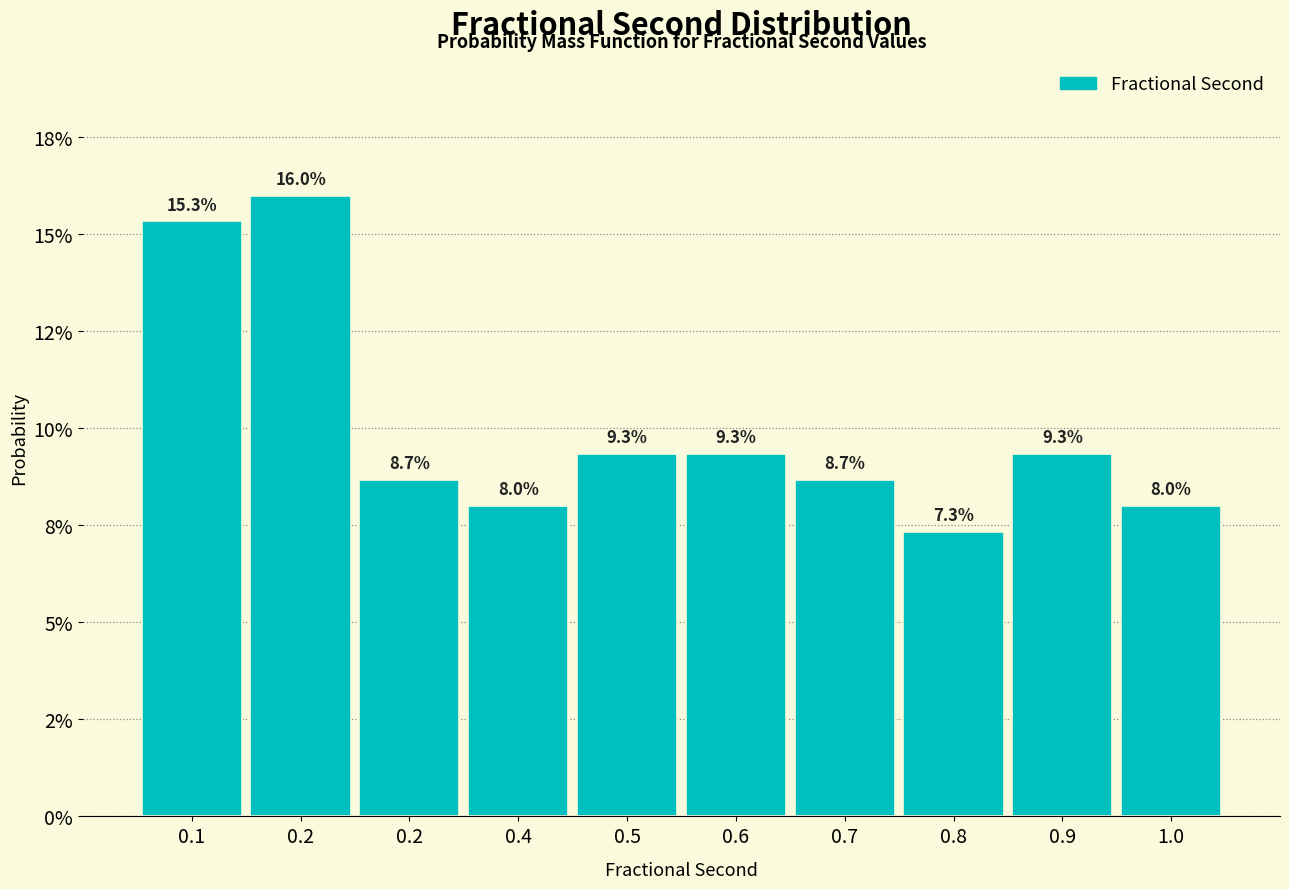

Does the chart contain any negative values?

No